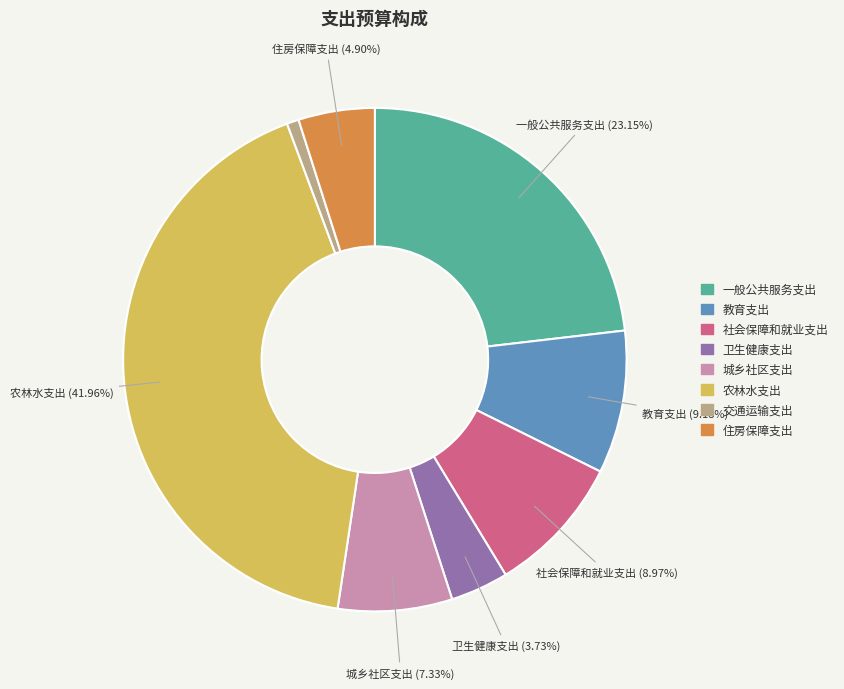

Between 教育支出 and 一般公共服务支出, which is larger?

一般公共服务支出